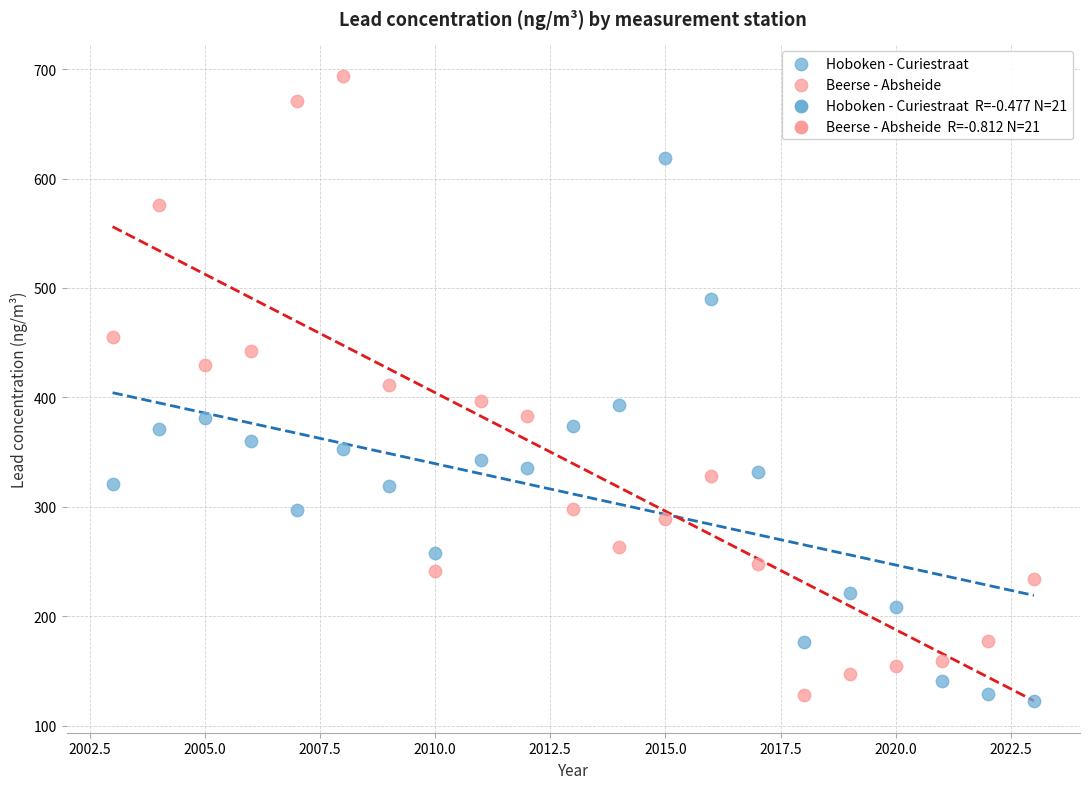

Which series has the largest Y range (max minus min)?

Beerse - Absheide